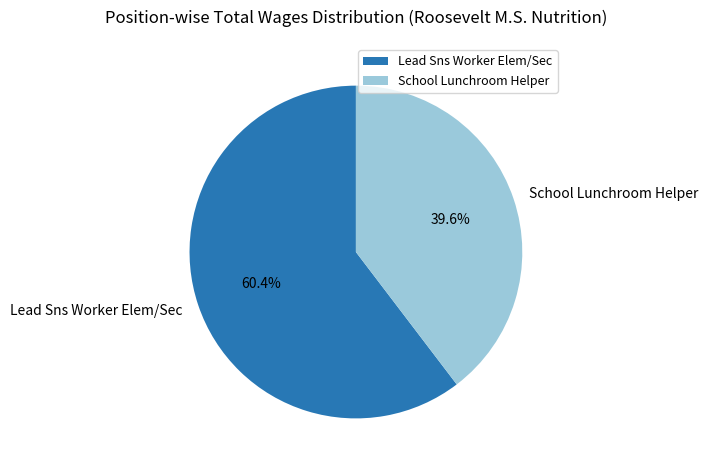

What percentage is the School Lunchroom Helper slice, to the nearest percent?

40%